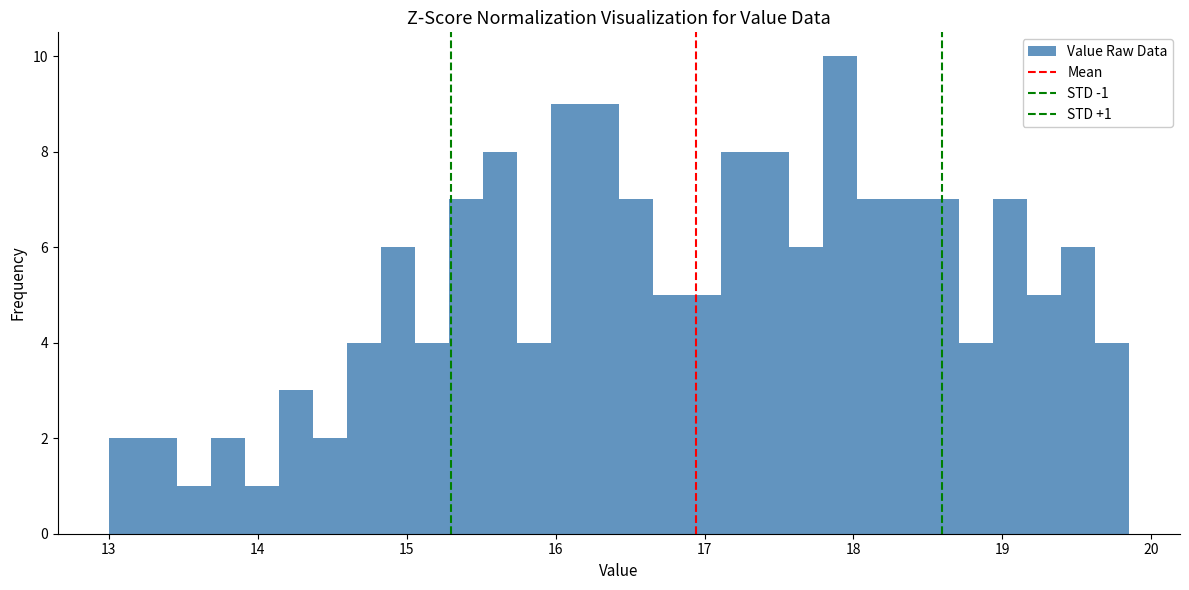

Read against the x-axis, roughly where is the centre of the tallest bar?

17.9